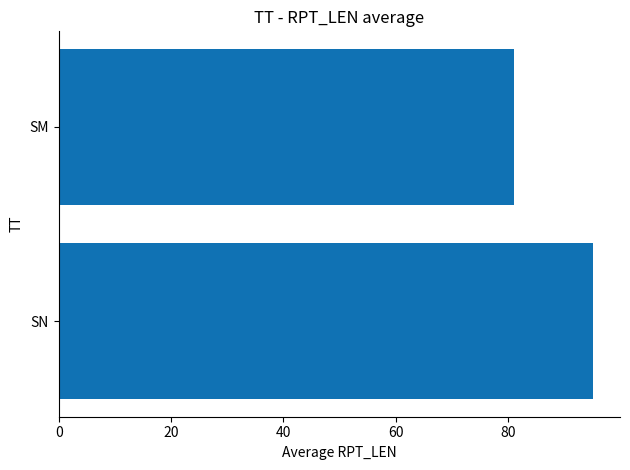

List the labels in order of value, largest first.

SN, SM